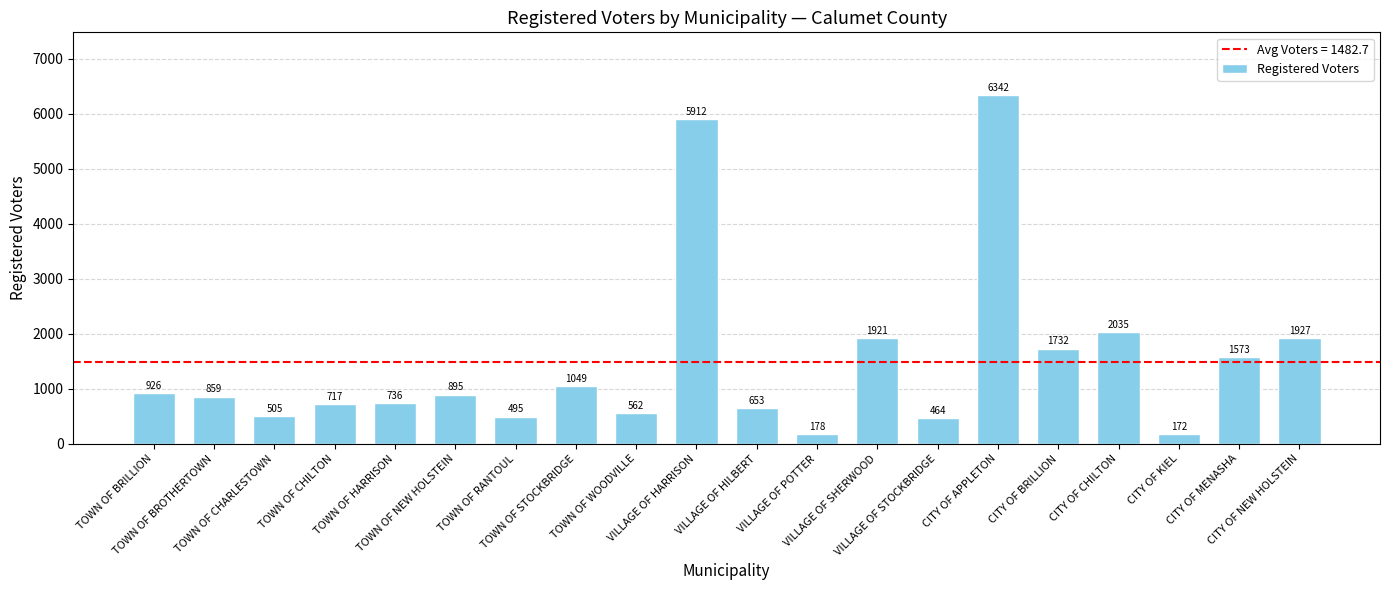

What is the sum of all values?

29653